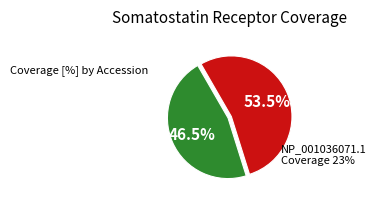

Approximately how many times larger is the value at NP_001036071.1 compared to NP_035555.1?

1.1